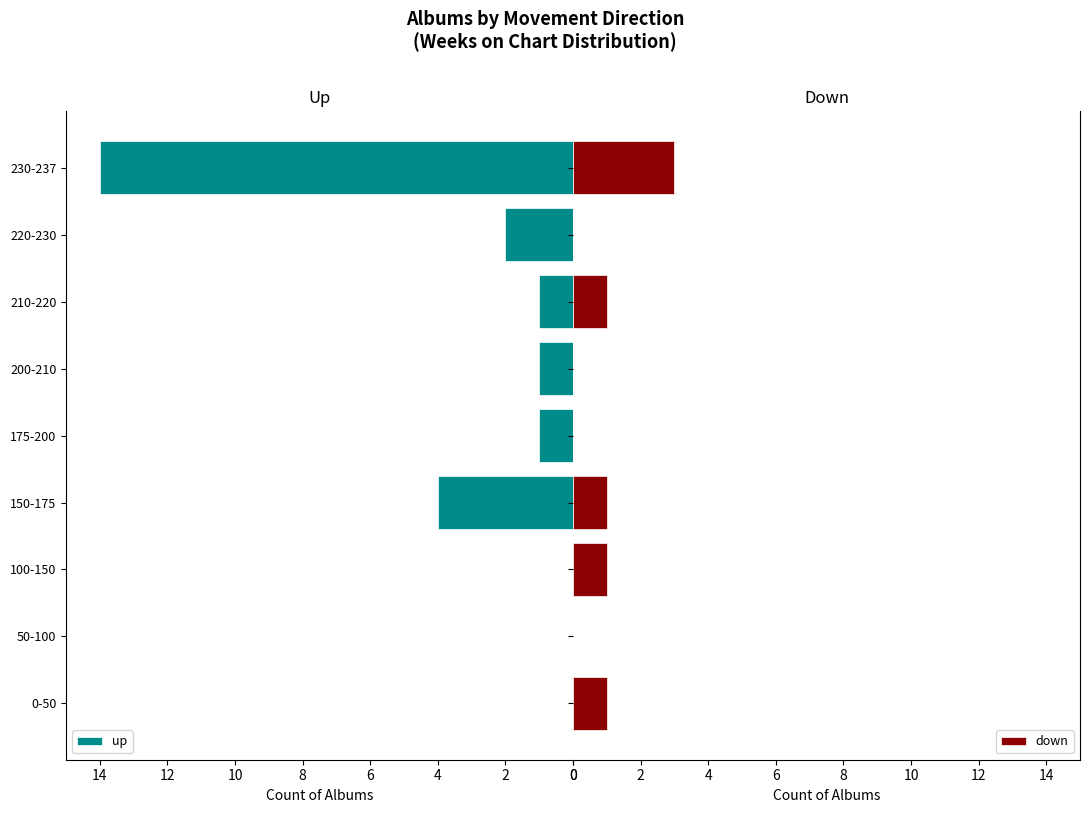

At how many categories does at least one series exceed 8?

1